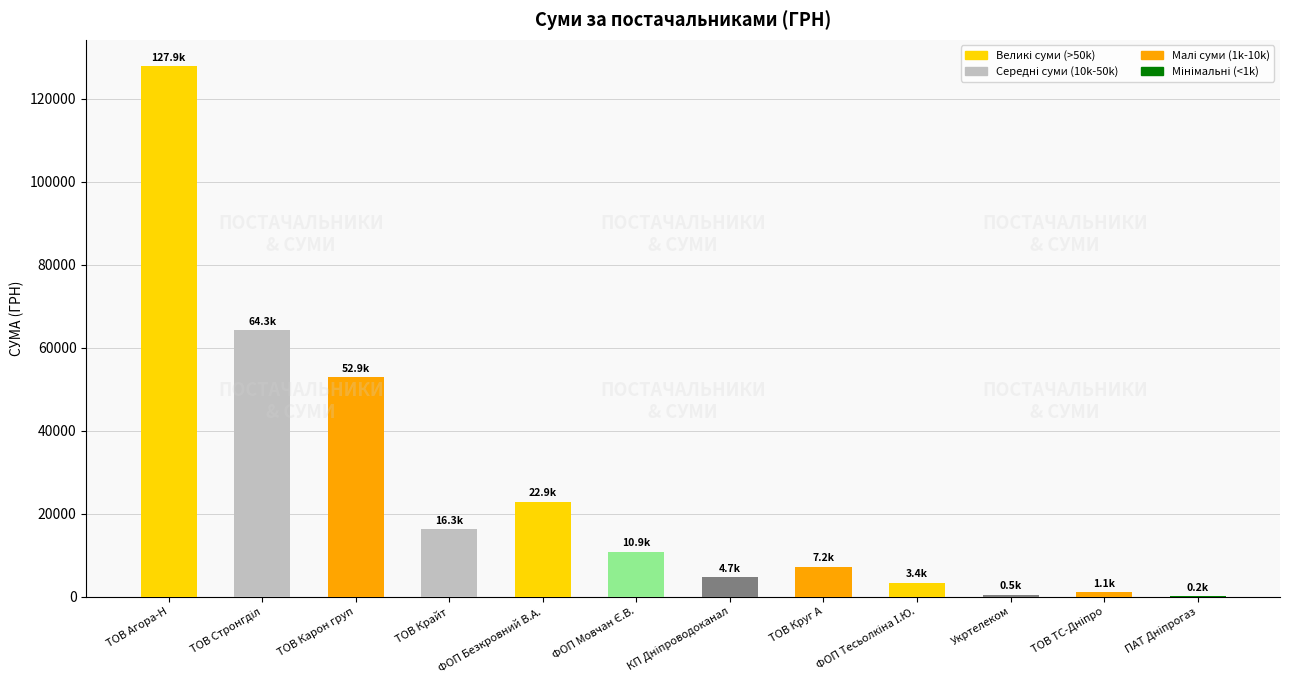

Count the number of values greater than 10854.

6